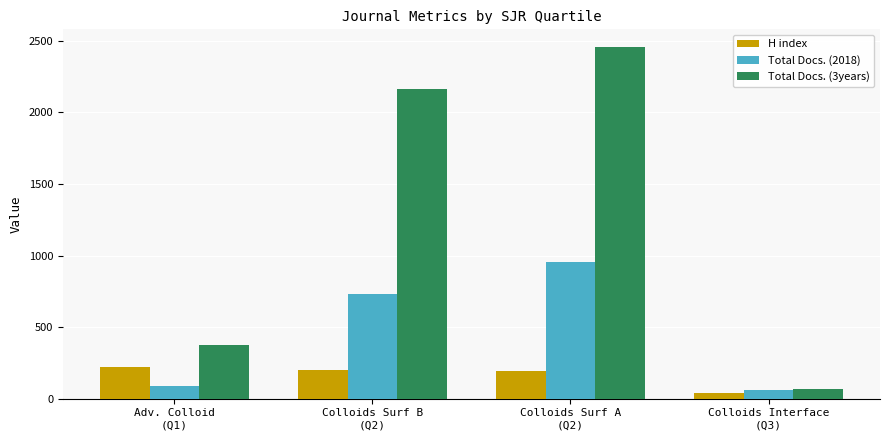

How many groups of bars are there?

4